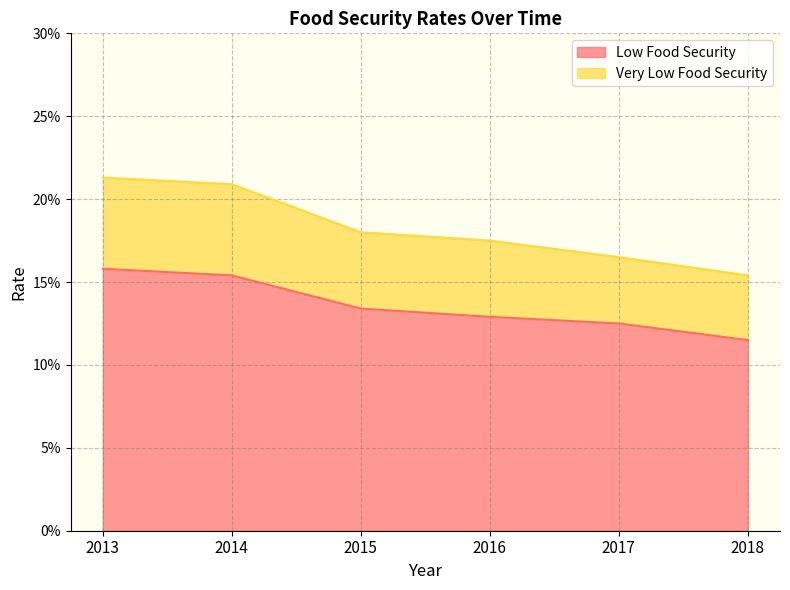

What is the spread (max minus min) of values at 2014?

0.1